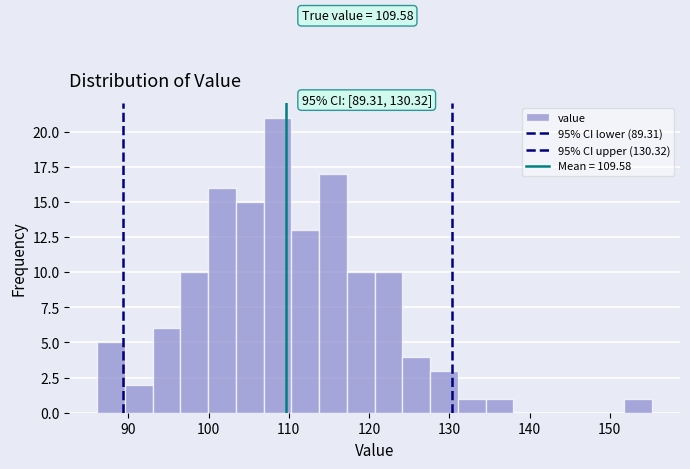

Read against the x-axis, roughly where is the centre of the tallest bar?

109